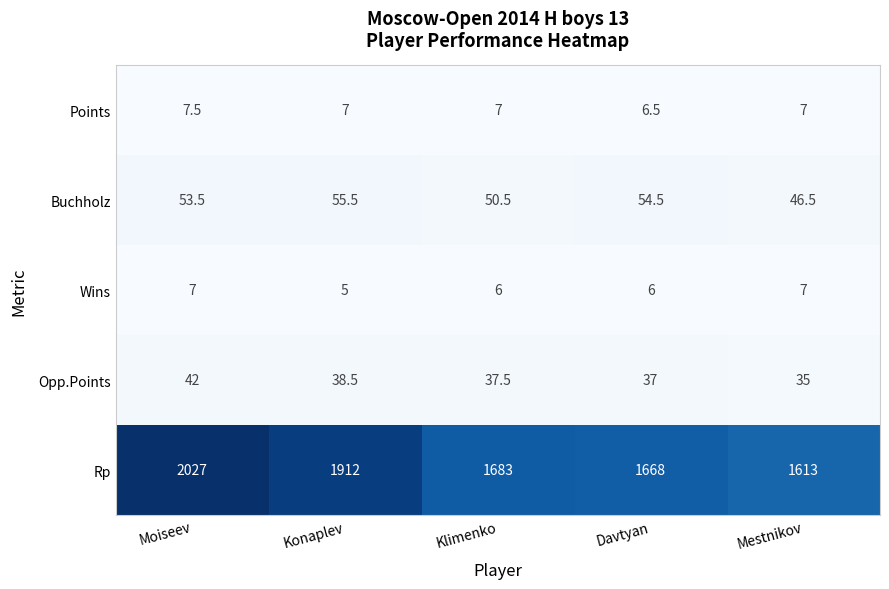

Which series has the largest total across all categories?

Rp